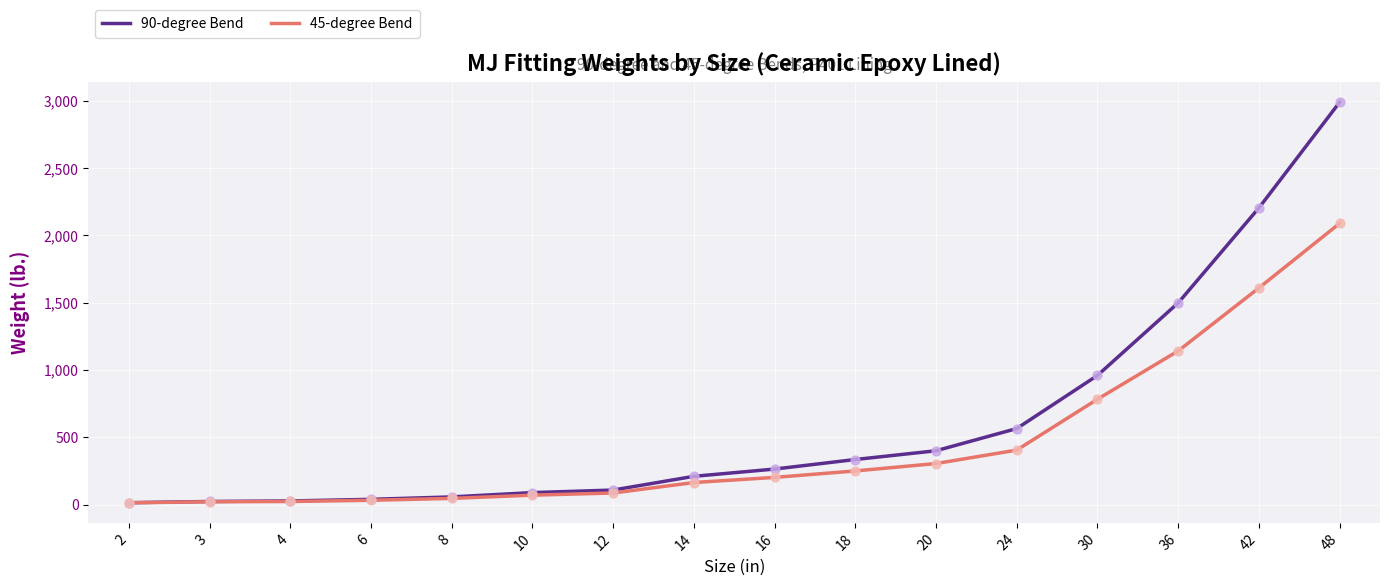

What is the total value across all series at 12?

194